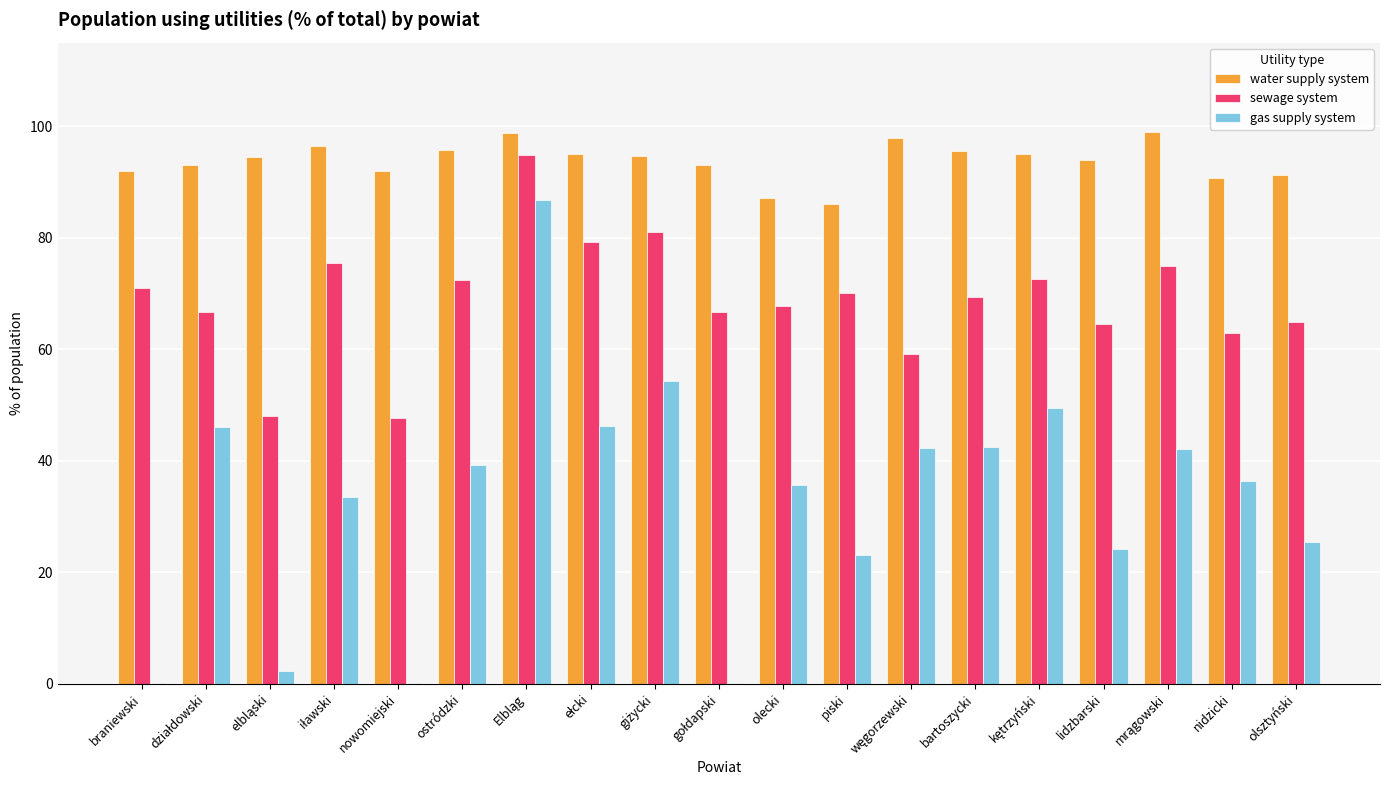

What value does the water supply system series have at lidzbarski?

94.0